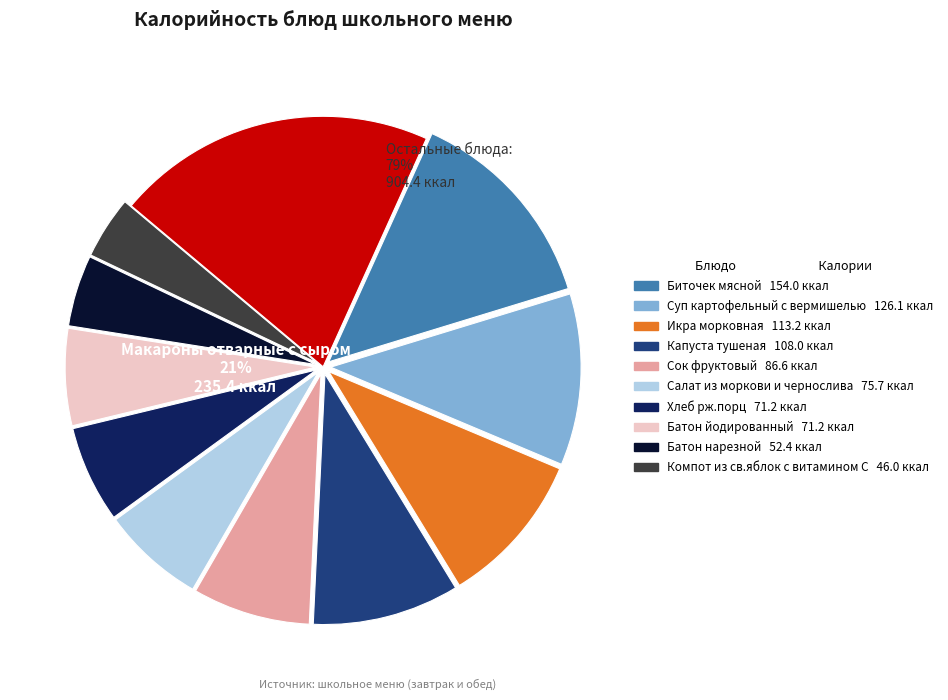

To the nearest percent, what is the combined percentage of Батон йодированный and Салат из моркови и чернослива?

13%